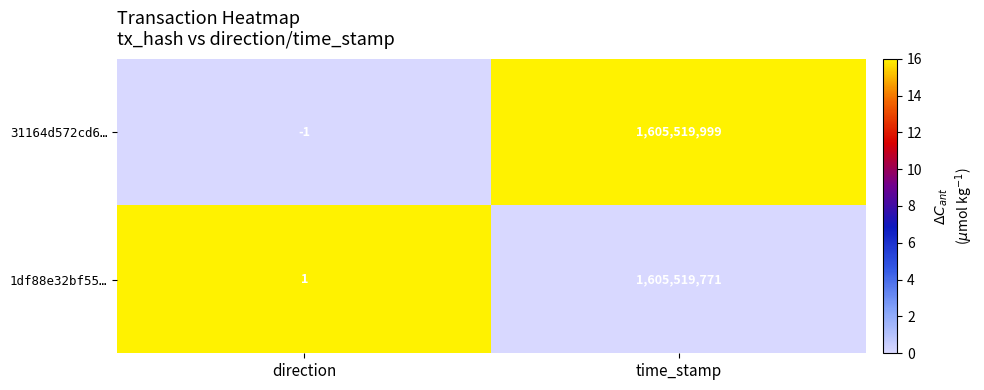

Reading left to right, extract all data points from this chart.

31164d572cd6…: direction=-1	time_stamp=1605519999
1df88e32bf55…: direction=1	time_stamp=1605519771